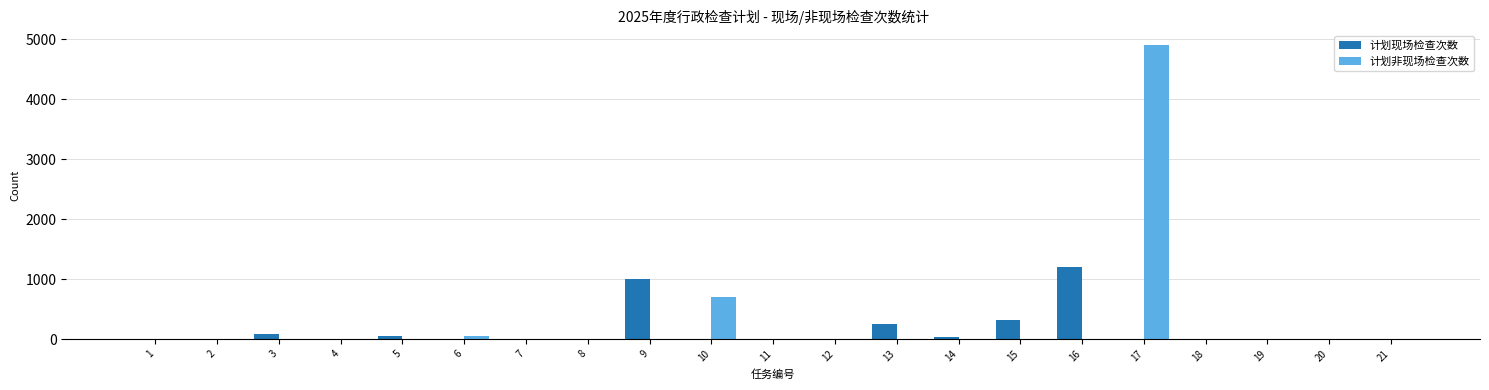

The value of 计划现场检查次数 at 2 is 751. True or false?

False